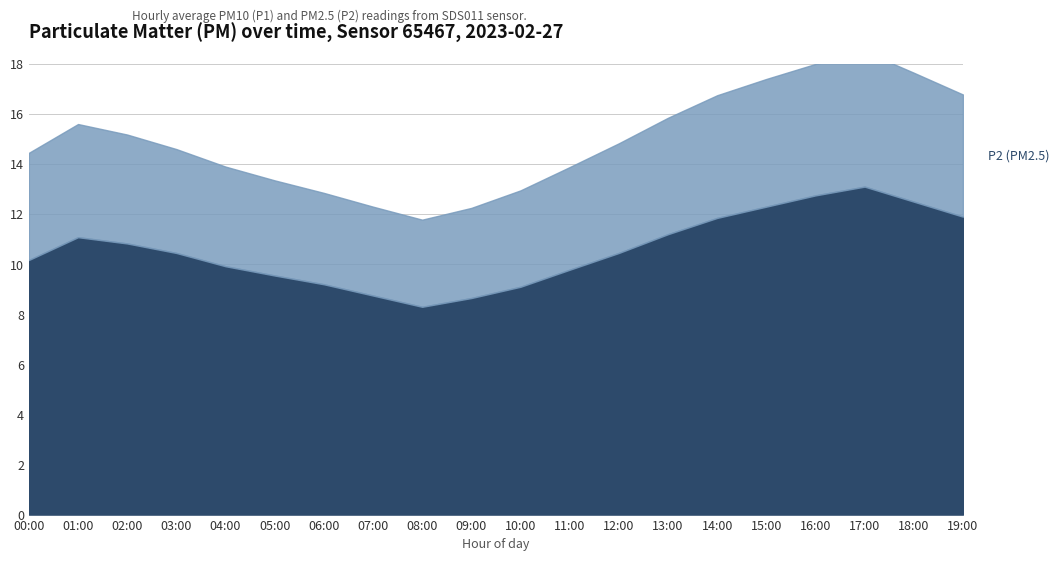

List the series in order of their overall mean, highest first.

P1, P2